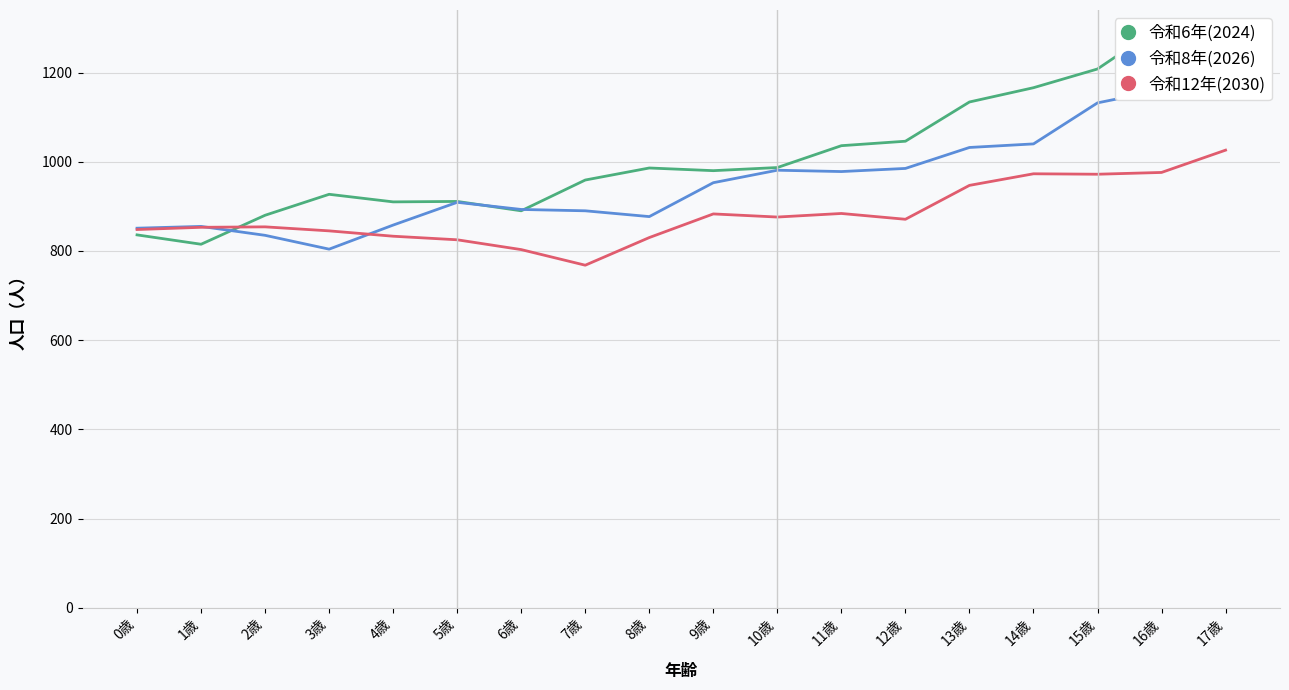

After their last crossing, which series has the higher values: 令和6年(2024) or 令和12年(2030)?

令和6年(2024)